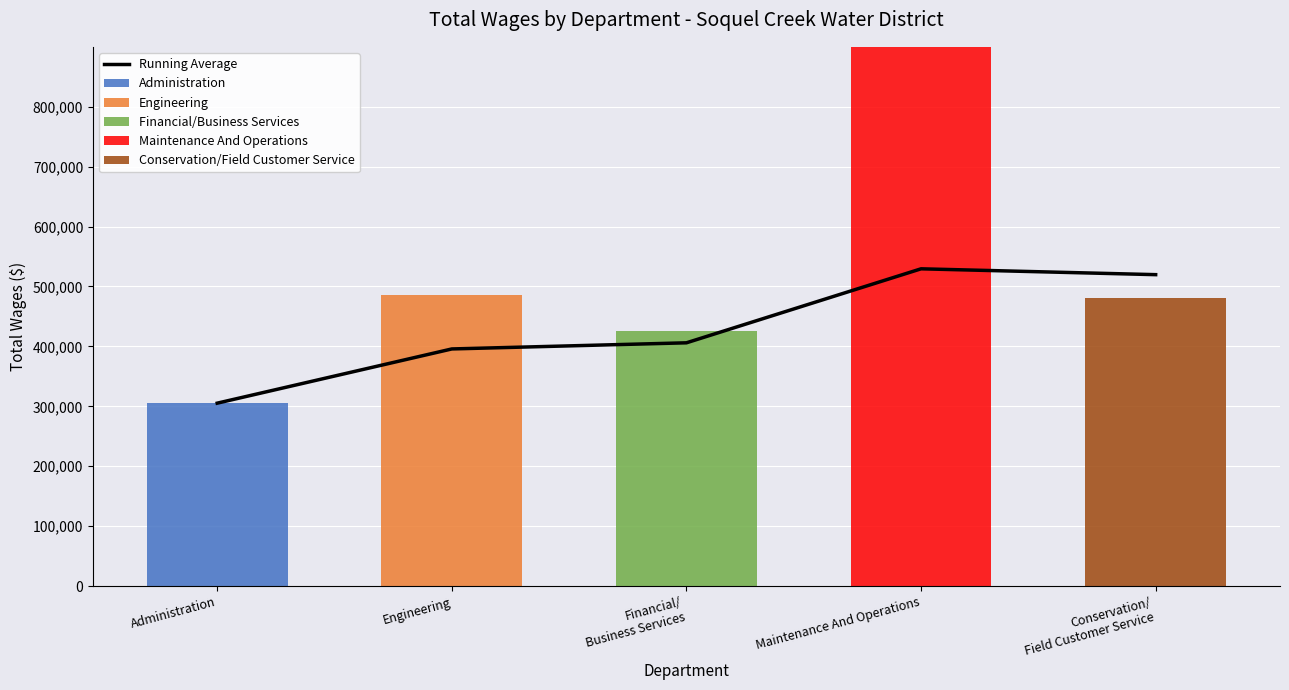

Which category has the highest value in the Administration series?

Administration